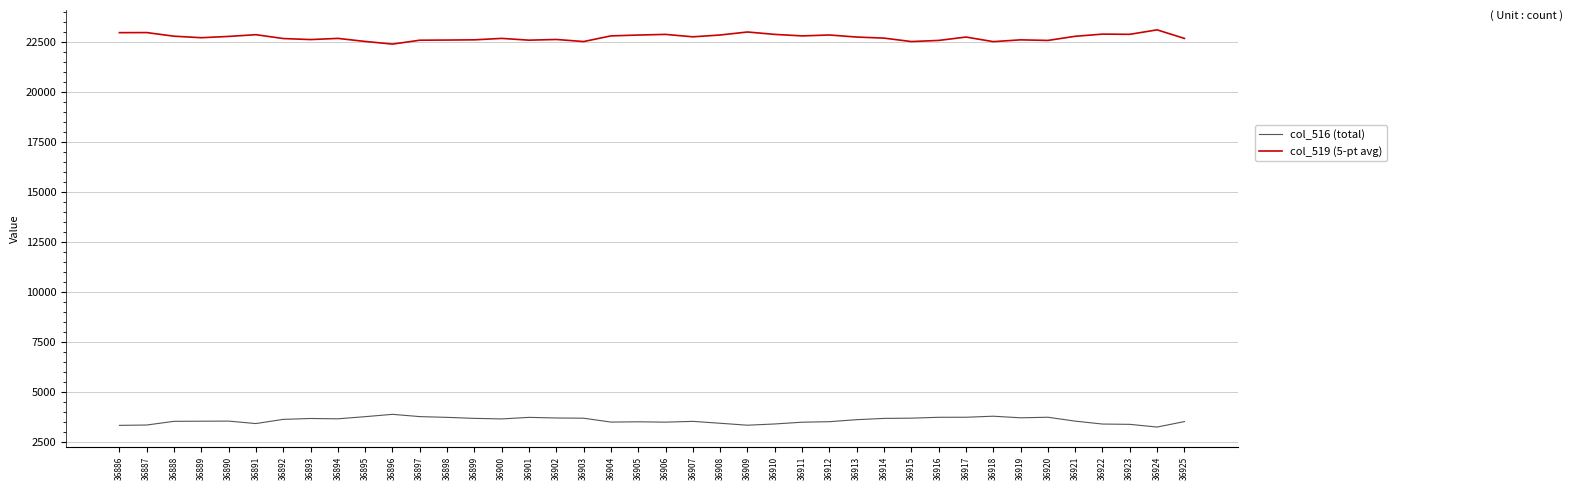

True or false: col_516 (total) has a value of 3684 at 36902.

True